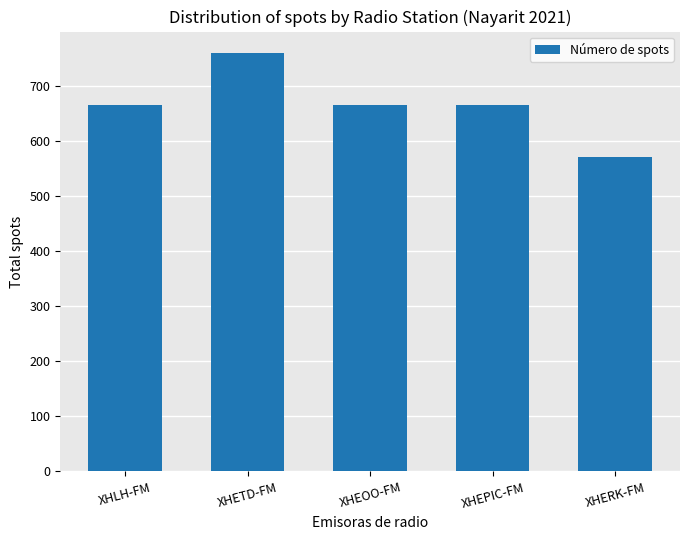

Reading right to left, list all the values displayed in this chart.

570	665	665	760	665